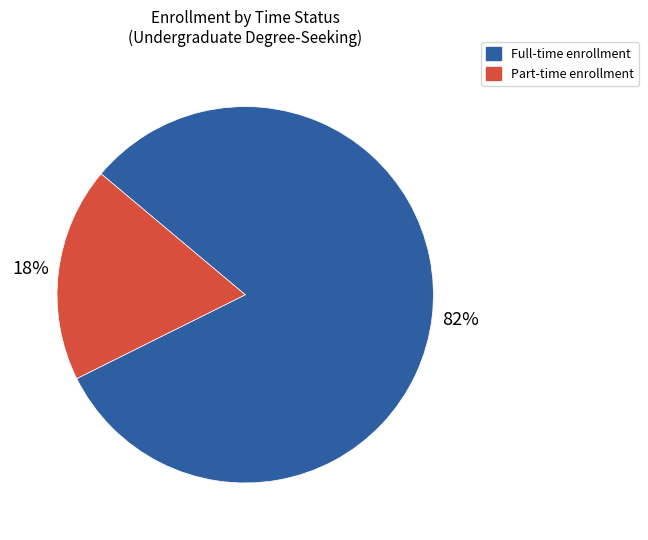

Does any single category account for the majority?

Yes